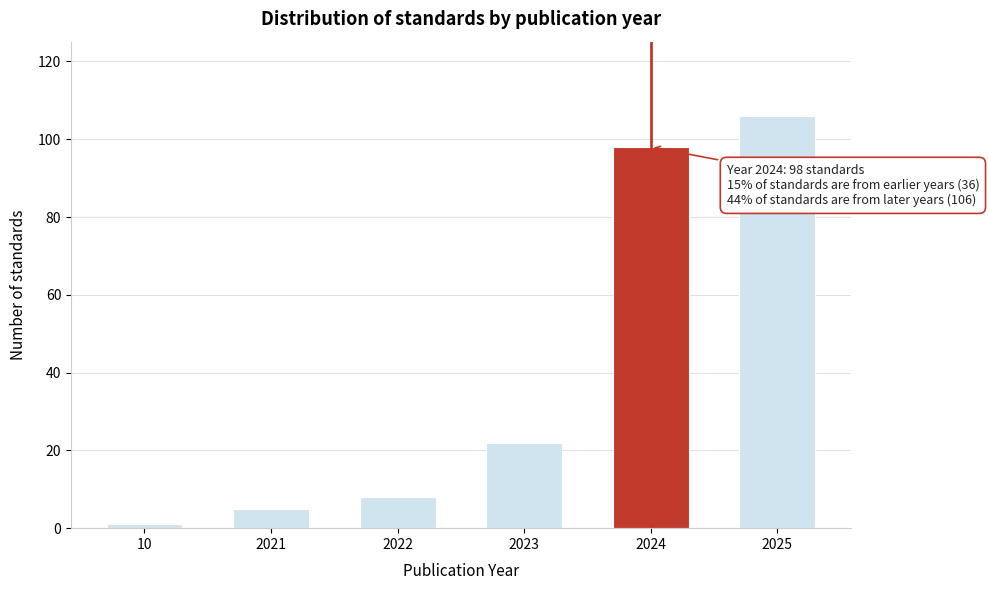

Reading right to left, list all the values displayed in this chart.

106	98	22	8	5	1